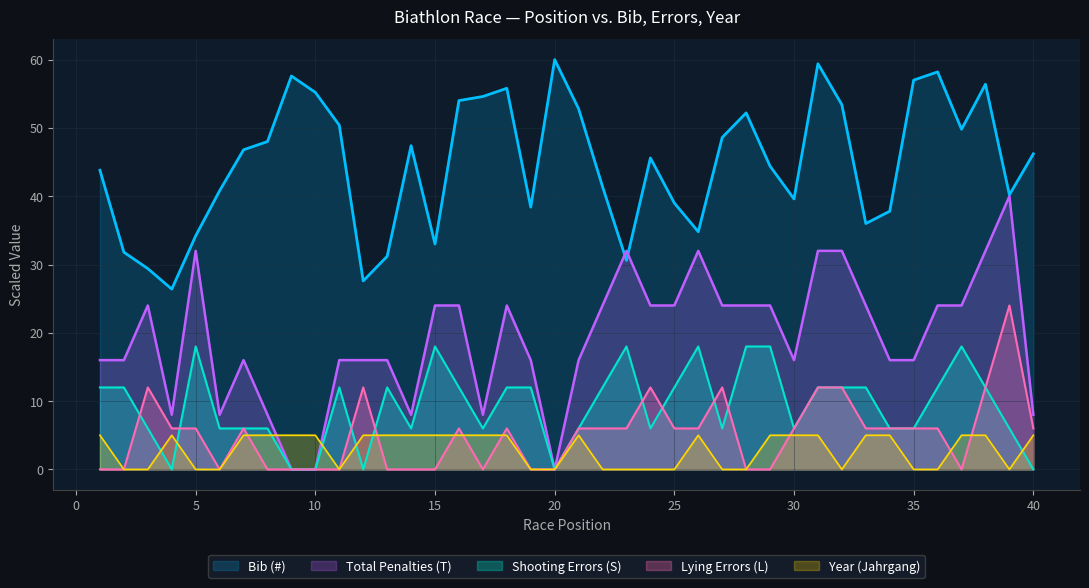

The value of Bib (#) at 29 is 9.3. True or false?

False